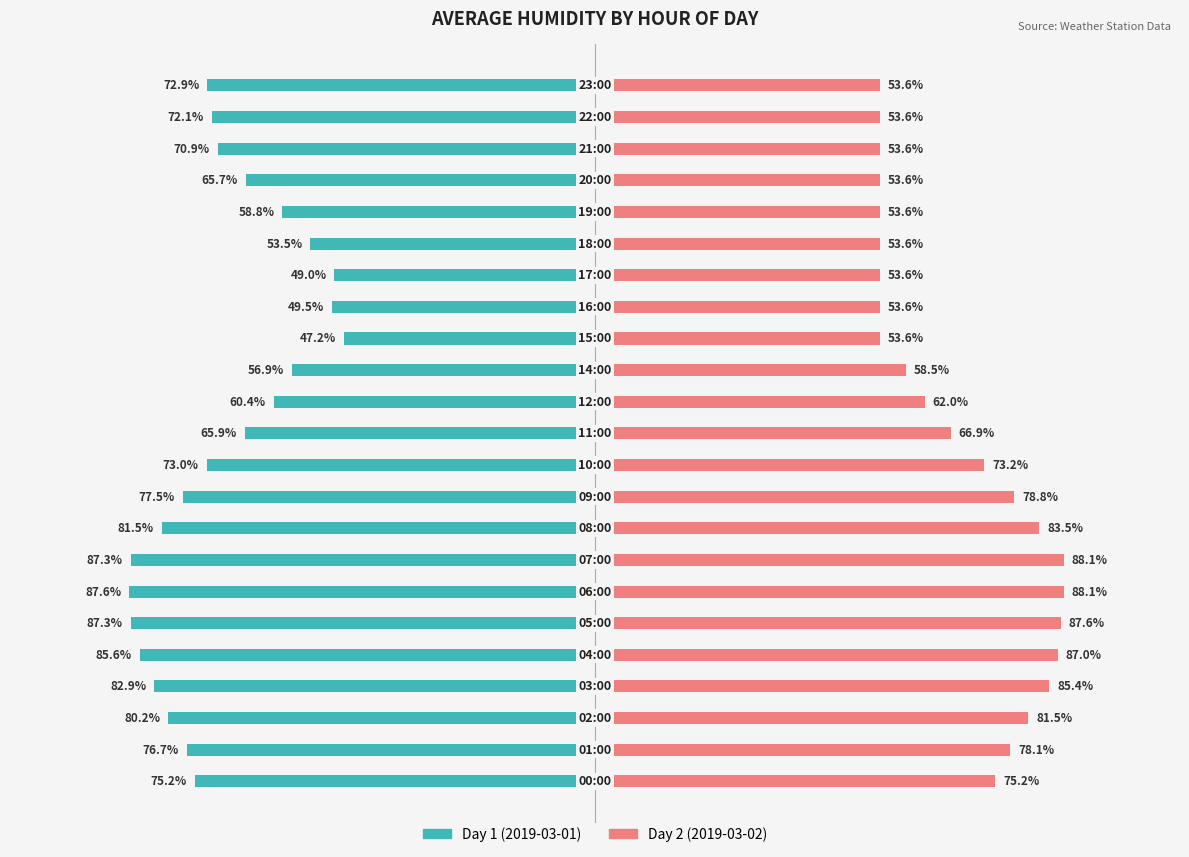

The Day 2 (2019-03-02) series shows 17.7 at 1. True or false?

False